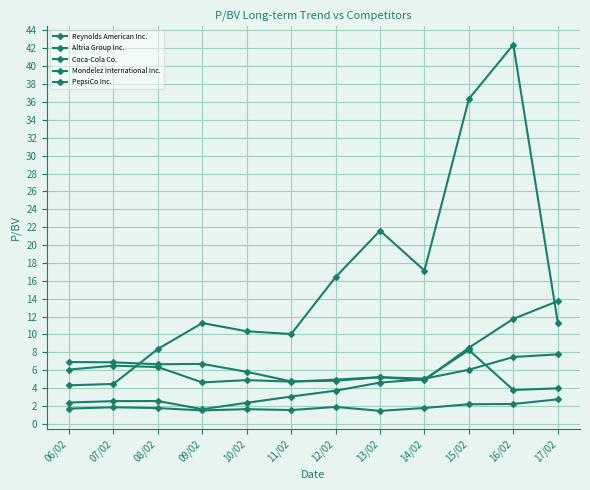

How many series are shown in this chart?

5